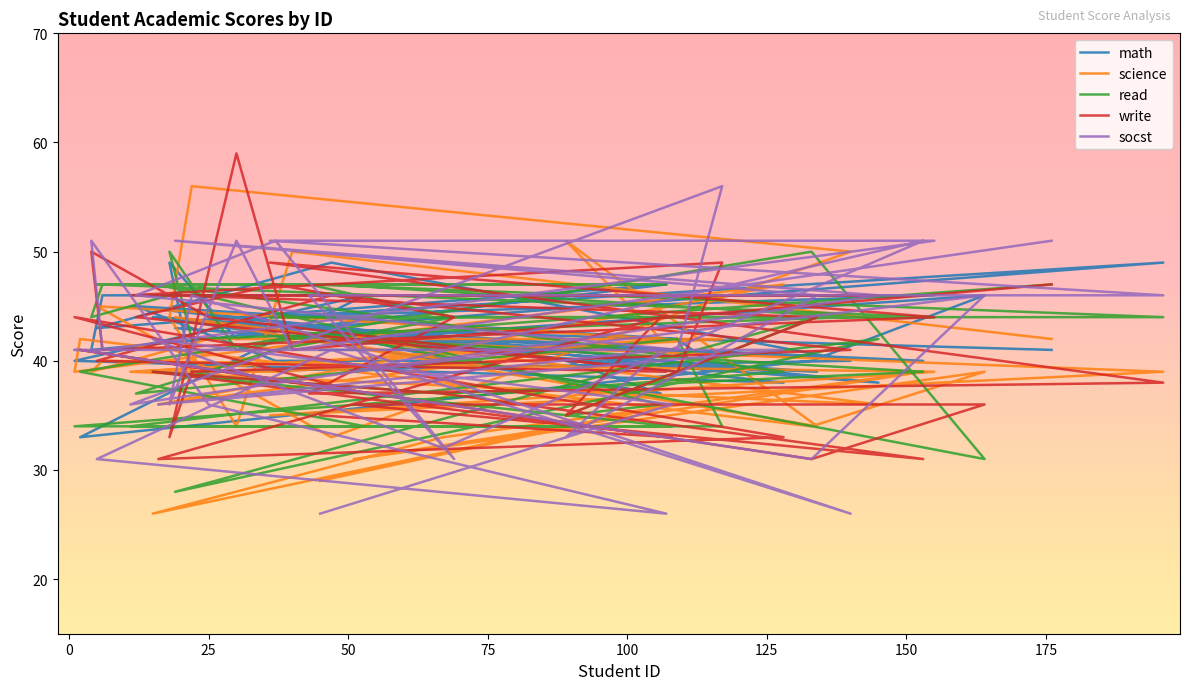

What is the label of the 14th point from the right?

36